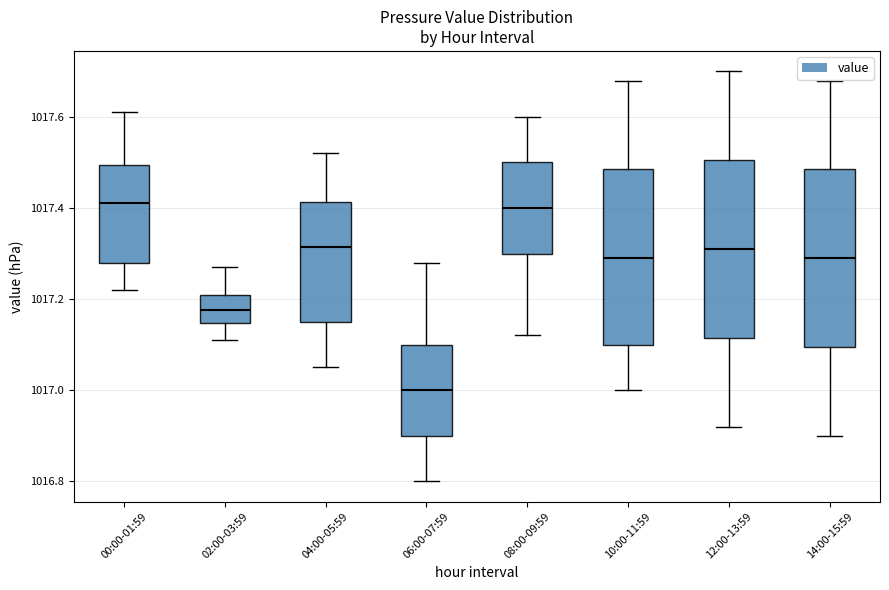

Reading left to right, transcribe this box plot: for each box, give where its median line is, the range the box spans, and where its two whiskers end, as read against the y-axis. The values are not printed on the chart, so give them approximately, as read against the axis.

00:00-01:59: median 1017.42, box 1017.28 to 1017.50, whiskers 1017.22 to 1017.62
02:00-03:59: median 1017.18, box 1017.14 to 1017.22, whiskers 1017.12 to 1017.28
04:00-05:59: median 1017.32, box 1017.16 to 1017.42, whiskers 1017.06 to 1017.52
06:00-07:59: median 1017.00, box 1016.90 to 1017.10, whiskers 1016.80 to 1017.28
08:00-09:59: median 1017.40, box 1017.30 to 1017.50, whiskers 1017.12 to 1017.60
10:00-11:59: median 1017.30, box 1017.10 to 1017.48, whiskers 1017.00 to 1017.68
12:00-13:59: median 1017.32, box 1017.12 to 1017.50, whiskers 1016.92 to 1017.70
14:00-15:59: median 1017.30, box 1017.10 to 1017.48, whiskers 1016.90 to 1017.68